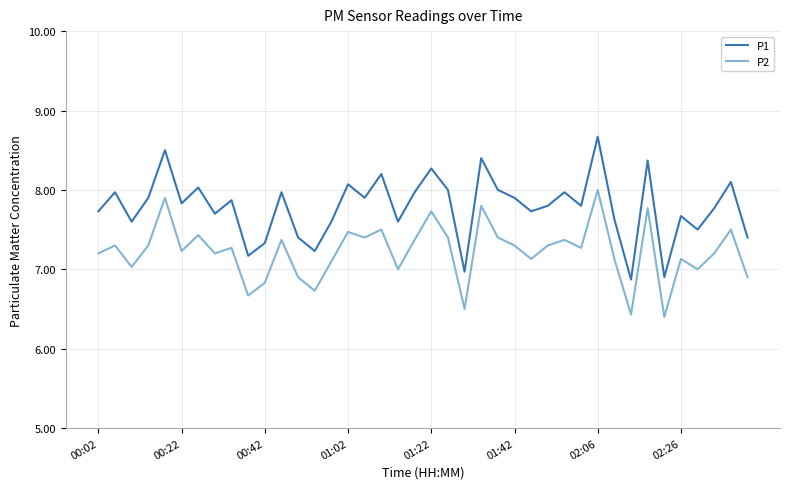

True or false: P2 and P1 intersect in this chart.

False